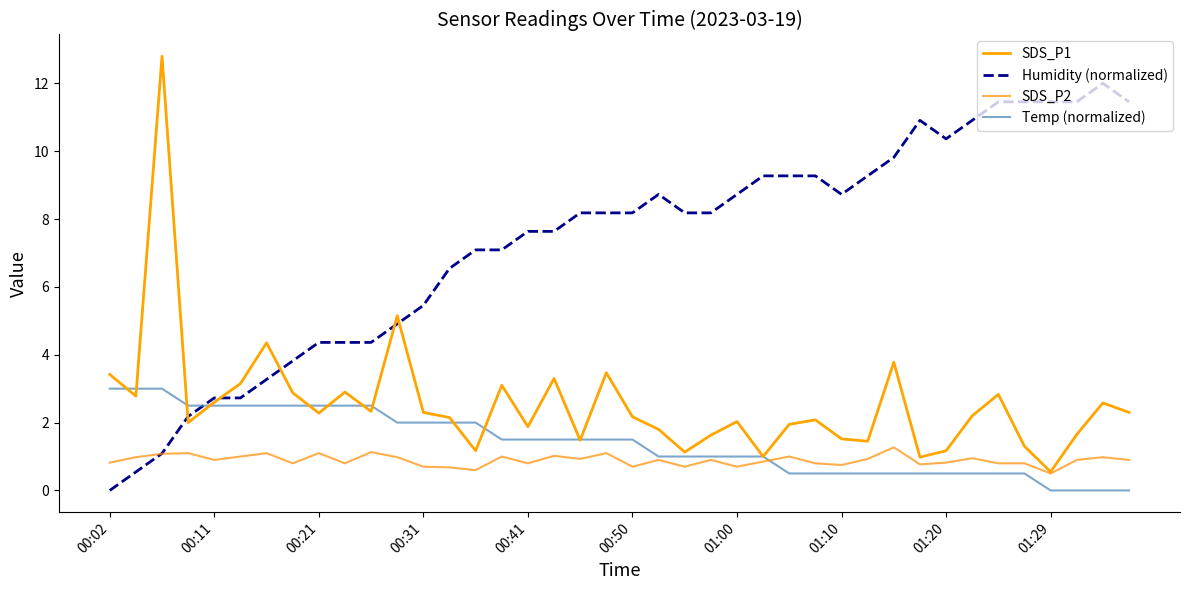

How many times do Humidity (normalized) and Temp (normalized) cross each other?

1